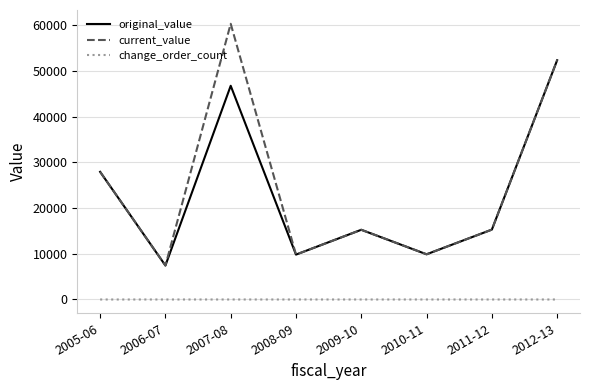

Which series has the widest spread of values?

current_value